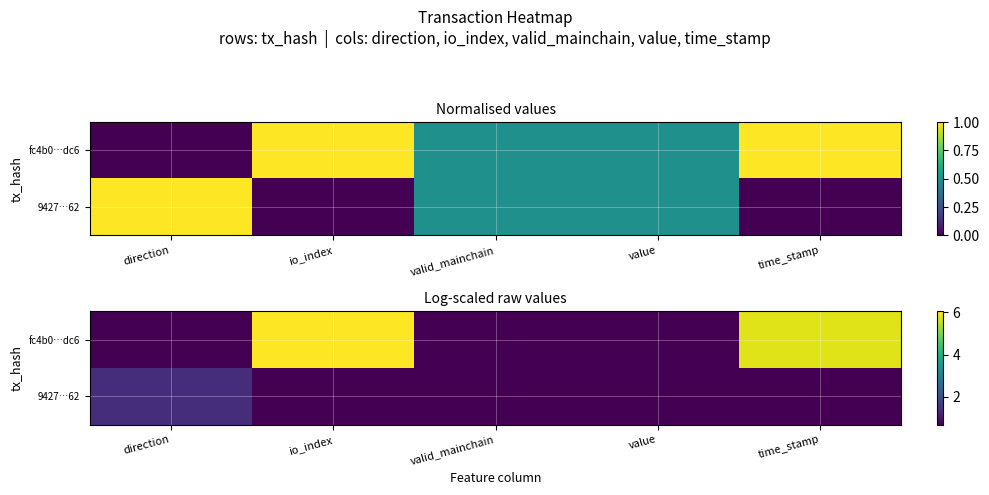

Which series has the widest spread of values?

fc4b0…dc6